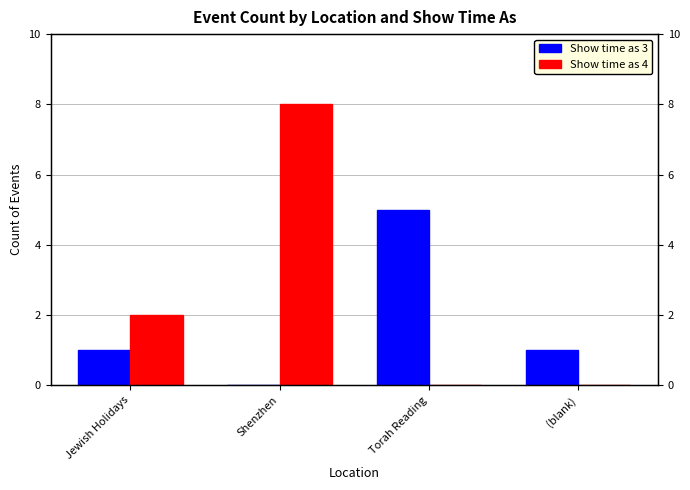

List the labels in order of Show time as 3 value, largest first.

Torah Reading, Jewish Holidays, (blank), Shenzhen